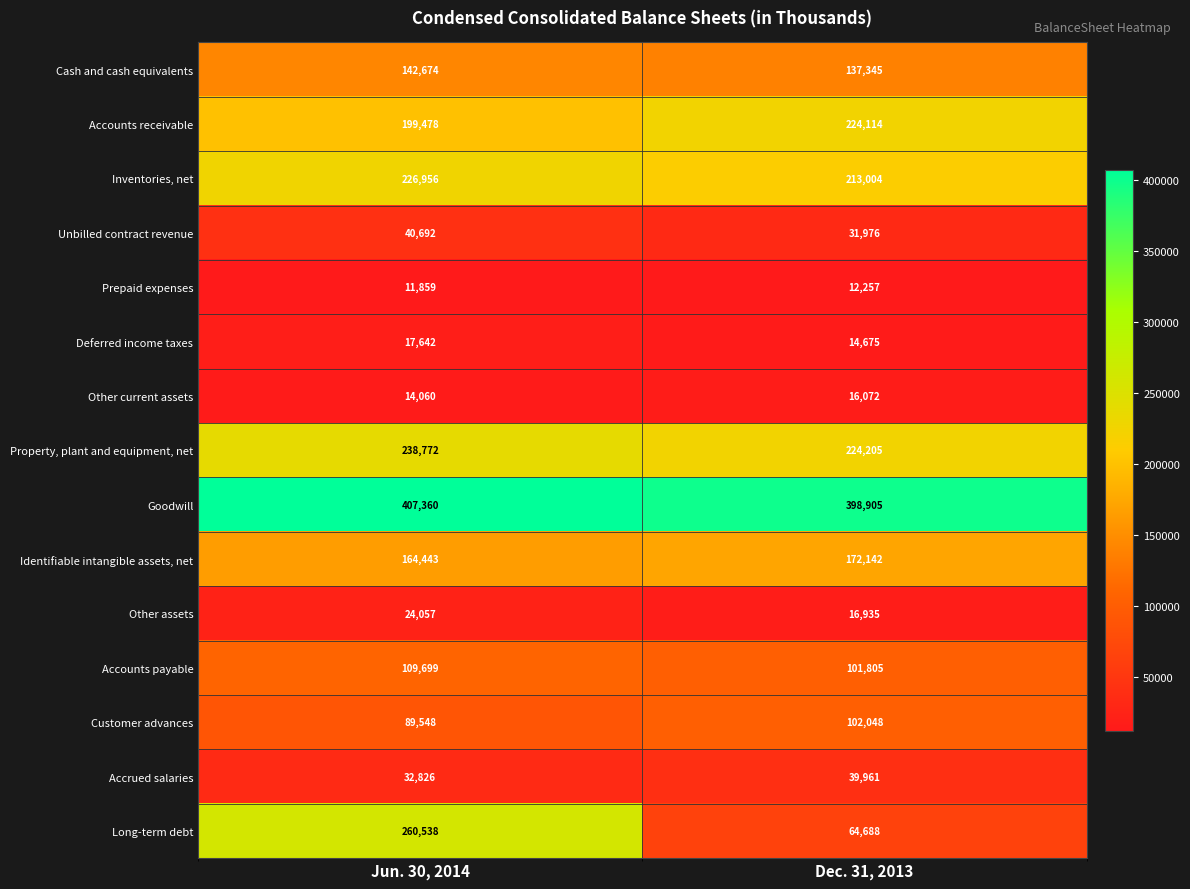

What is the maximum value shown in the chart?

407360